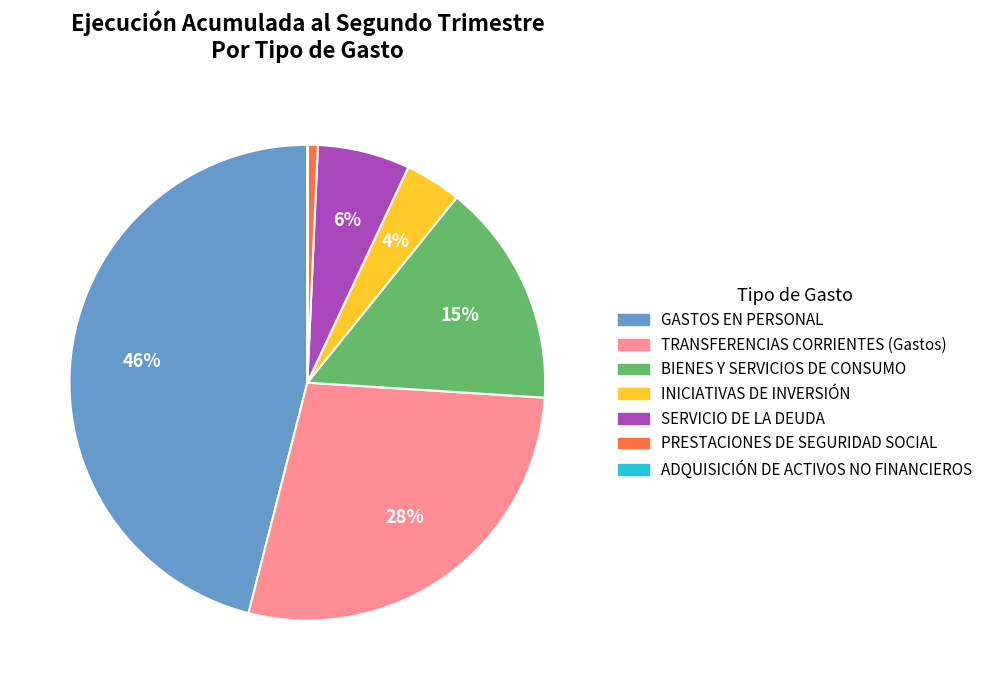

To the nearest percent, what portion does BIENES Y SERVICIOS DE CONSUMO represent?

15%